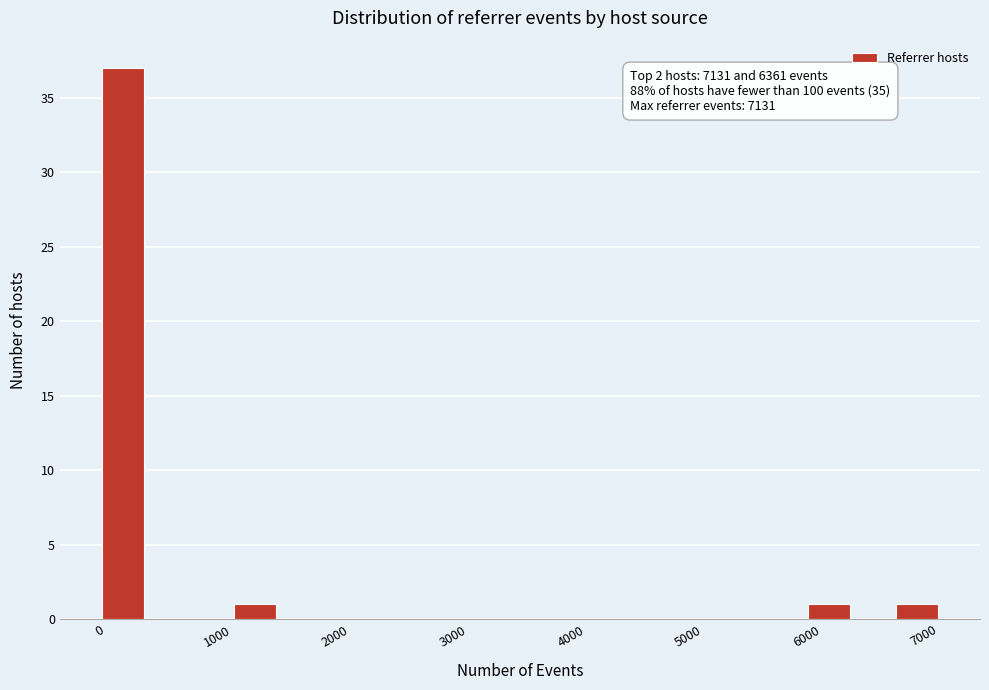

Around what value on the x-axis is the tallest bar? Give the approximate position of its centre, as read against the axis.

200